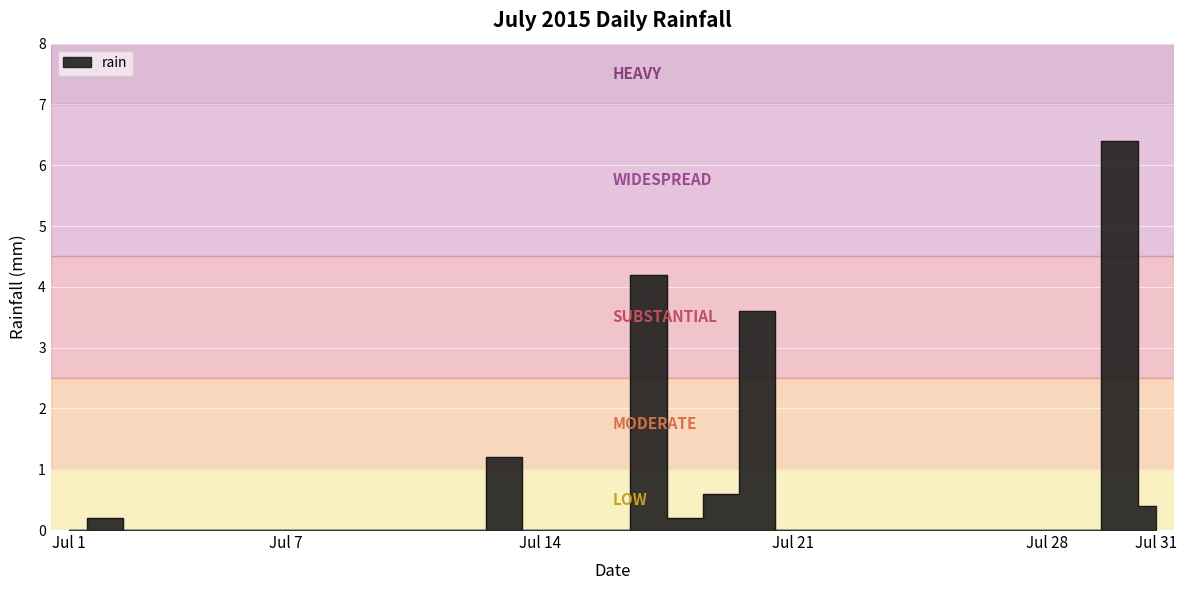

List the labels in order of value, largest first.

2015-07-30, 2015-07-17, 2015-07-20, 2015-07-13, 2015-07-19, 2015-07-31, 2015-07-02, 2015-07-18, 2015-07-01, 2015-07-03, 2015-07-04, 2015-07-05, 2015-07-06, 2015-07-07, 2015-07-08, 2015-07-09, 2015-07-10, 2015-07-11, 2015-07-12, 2015-07-14, 2015-07-15, 2015-07-16, 2015-07-21, 2015-07-22, 2015-07-23, 2015-07-24, 2015-07-25, 2015-07-26, 2015-07-27, 2015-07-28, 2015-07-29